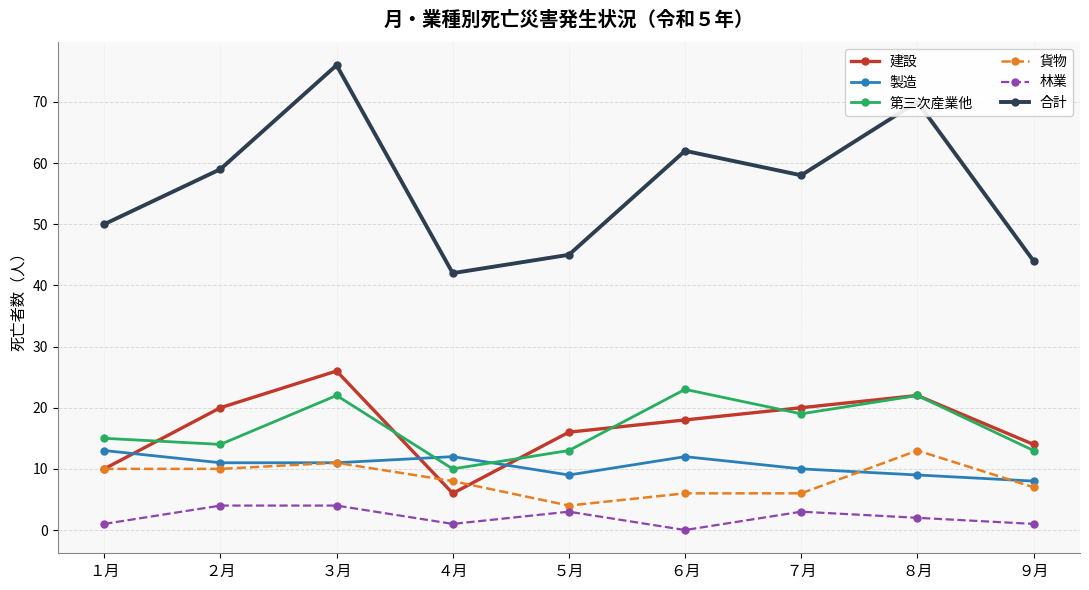

Count the number of categories in the chart.

9